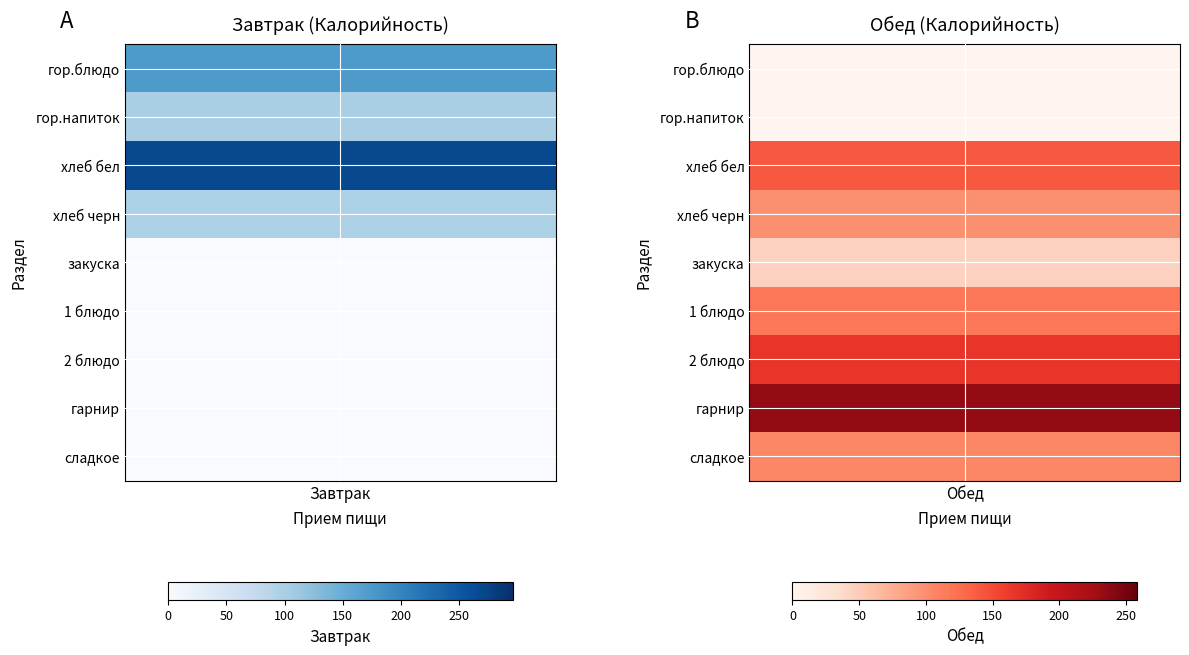

At which label is Обед closest to 116?

1 блюдо